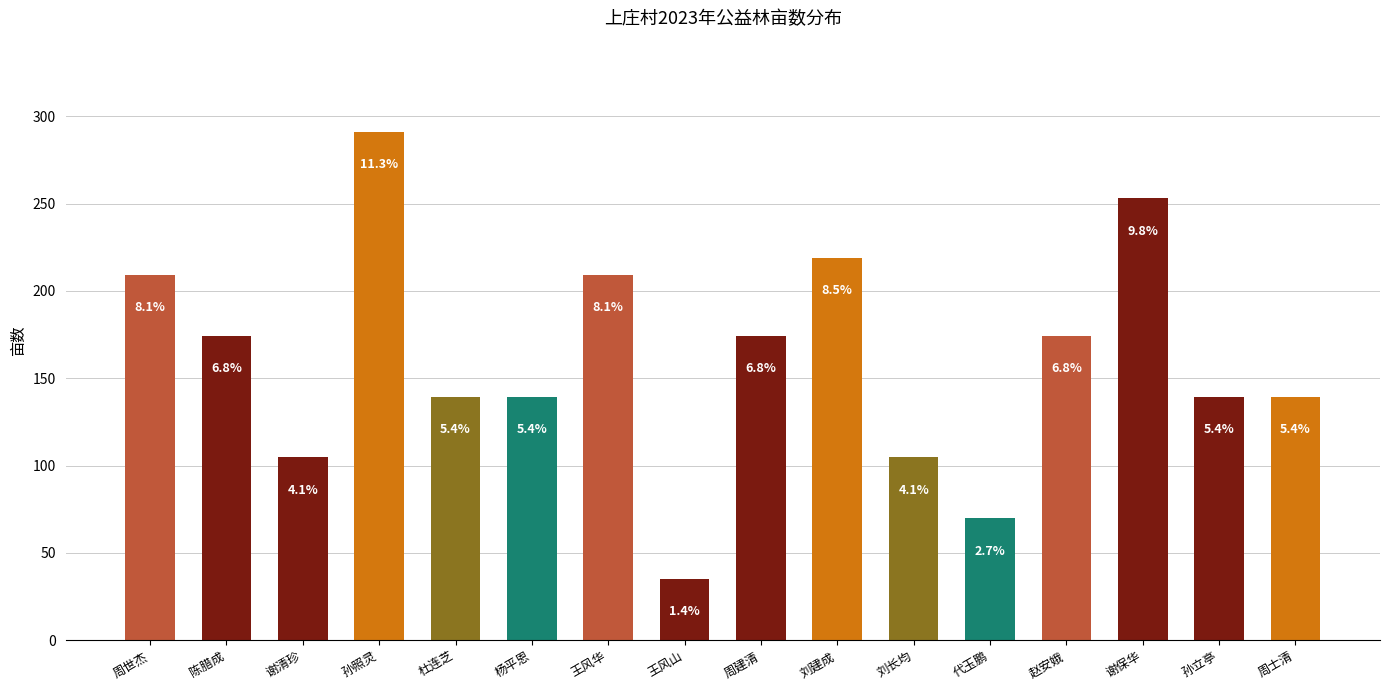

What is the smallest value displayed?

35.0